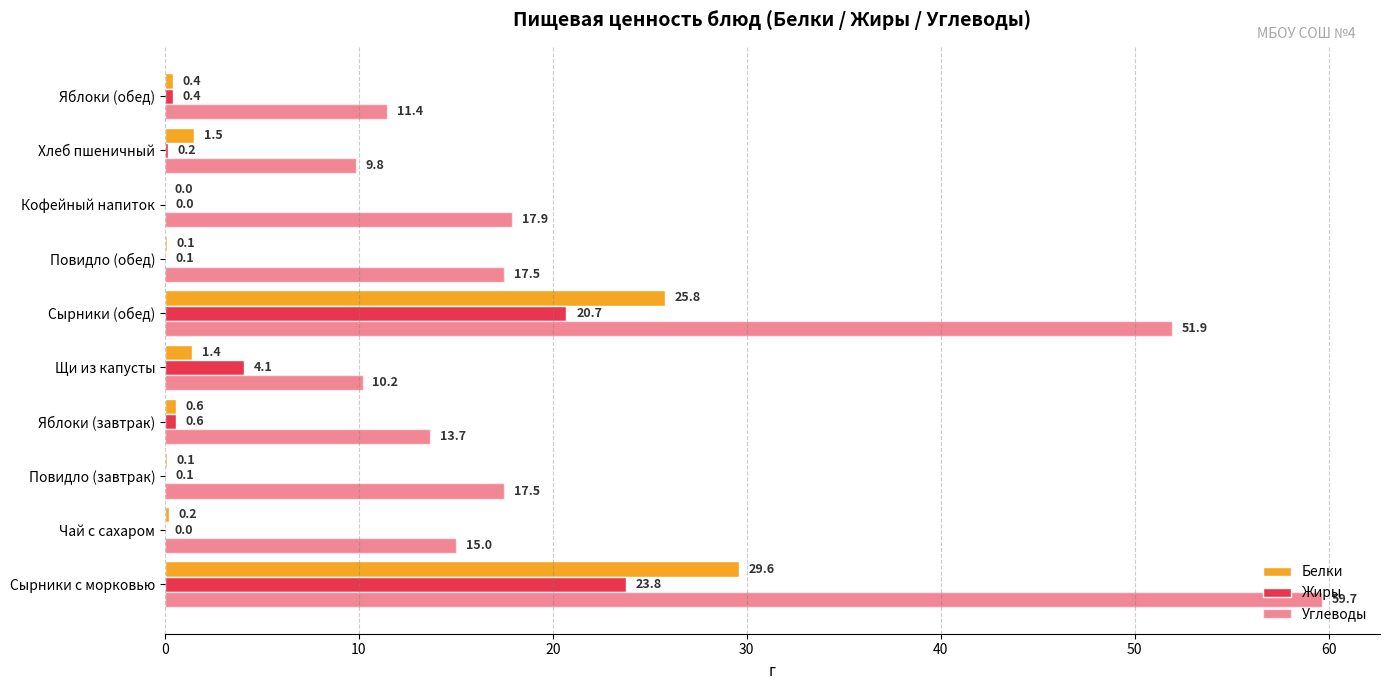

List the series in order of their peak value, lowest first.

Жиры, Белки, Углеводы